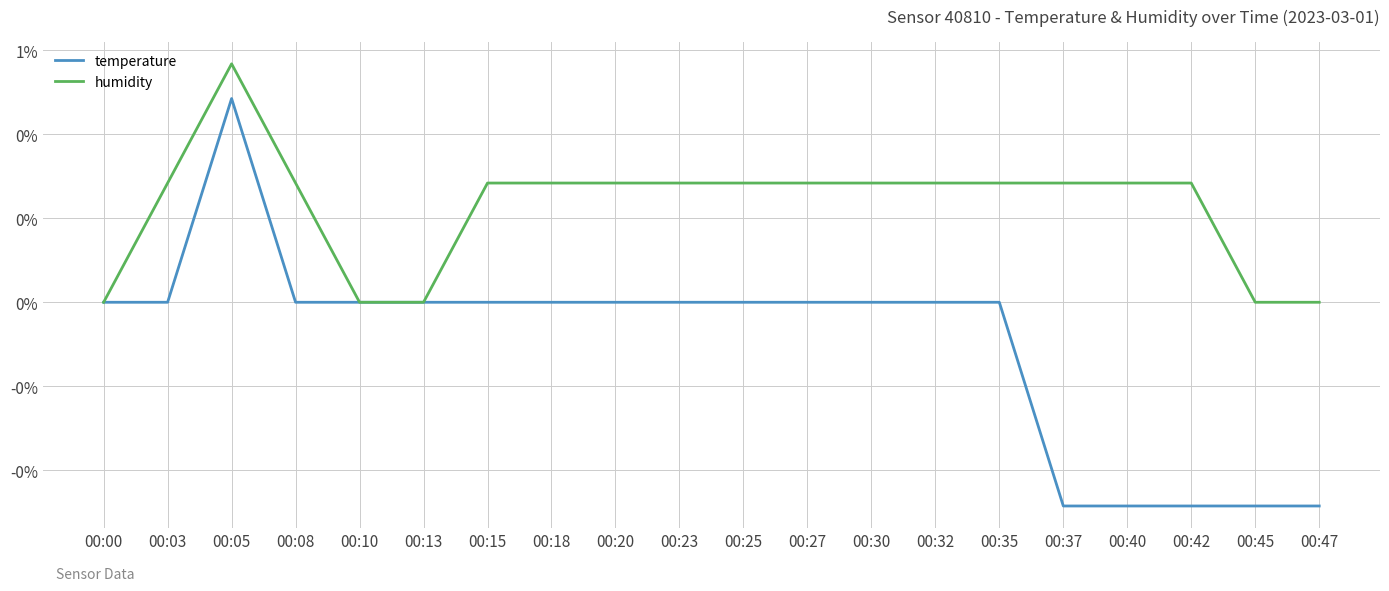

Does the chart display data point markers on the line(s)?

No